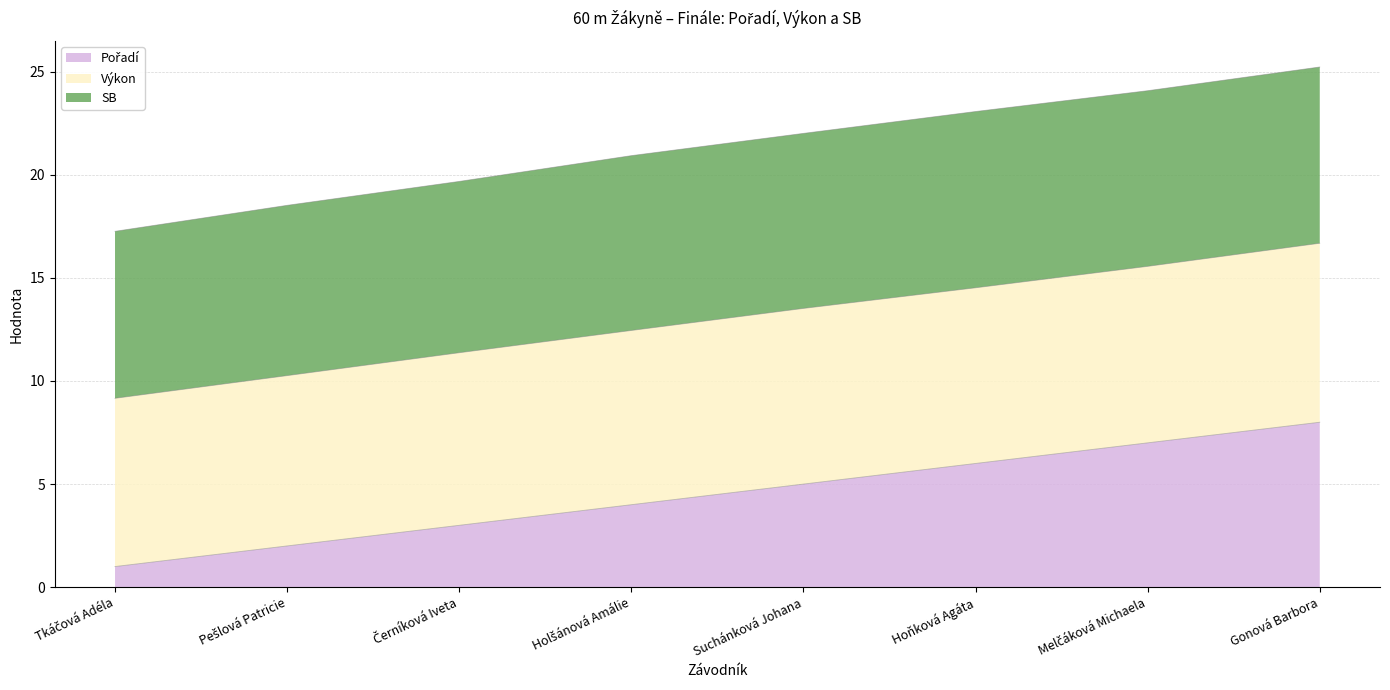

True or false: Pořadí and Výkon intersect in this chart.

False